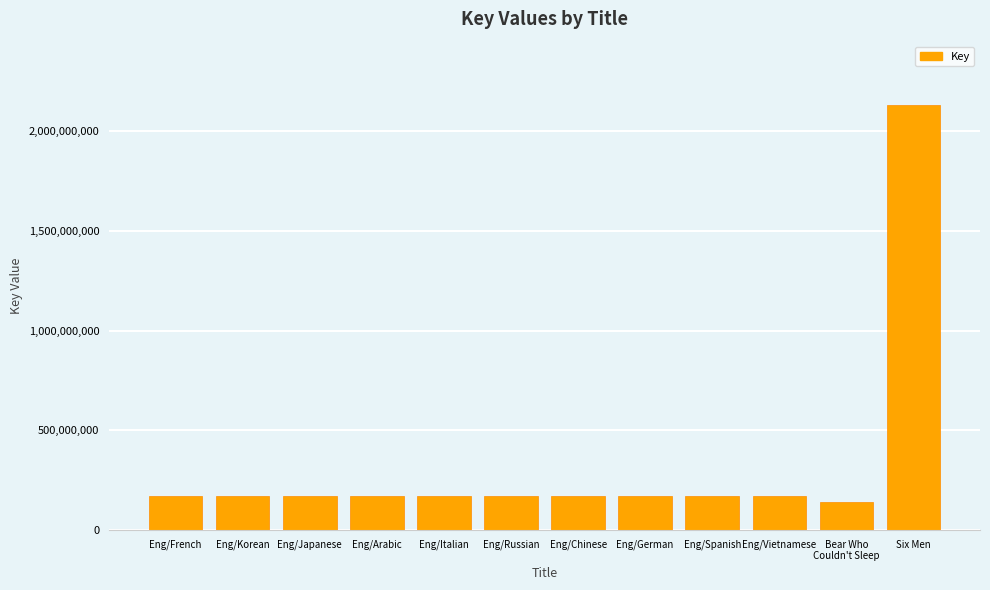

How many categories are shown in the chart?

12